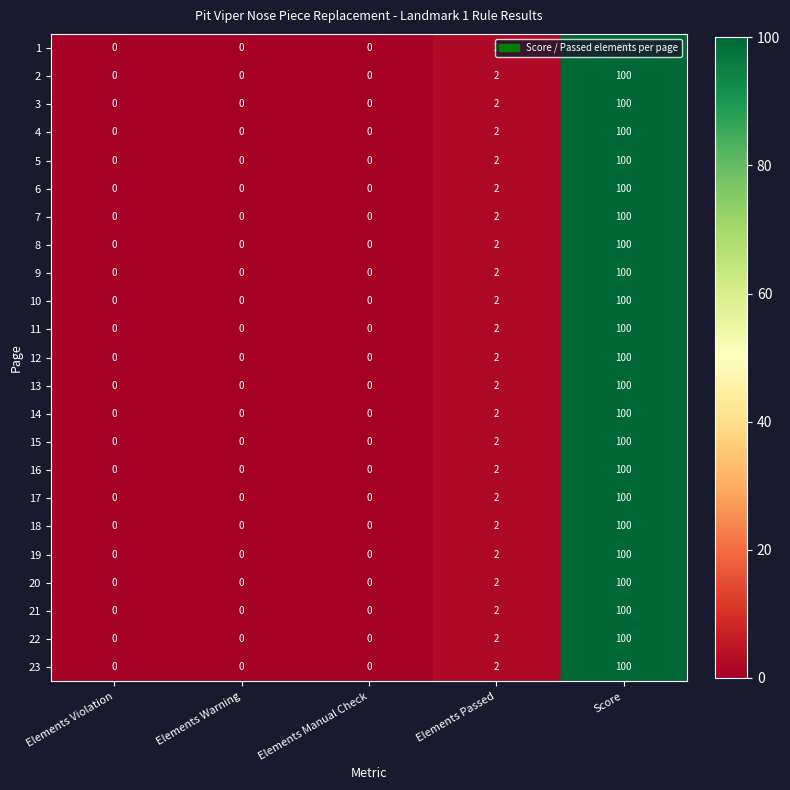

What is the total value across all series at Score?

2300